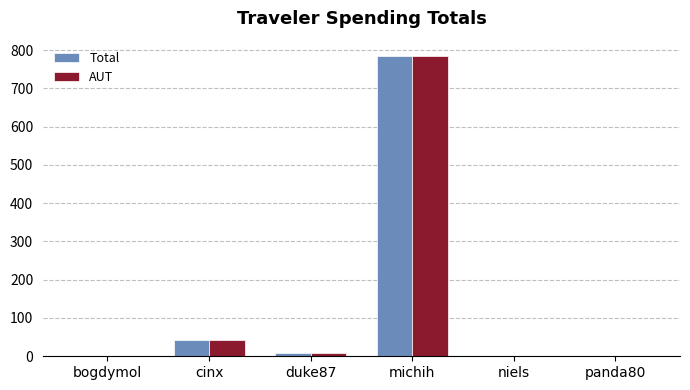

What is the sum of all AUT values?

837.1